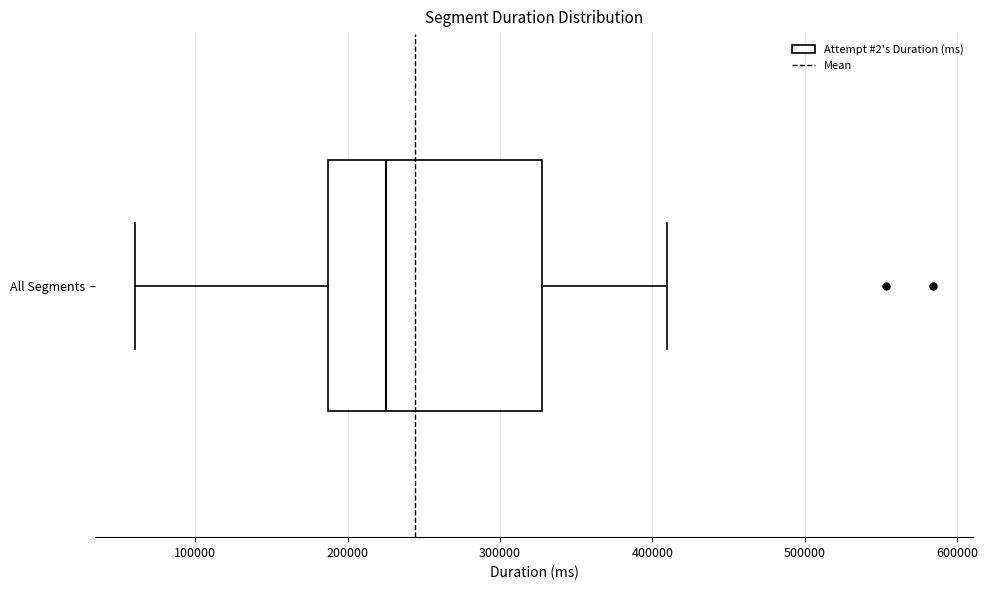

Transcribe this box plot: give where the median line is, the range the box spans, and where the two whiskers end, as read against the x-axis. The values are not printed on the chart, so give them approximately, as read against the axis.

median 230000, box 190000 to 330000, whiskers 60000 to 410000